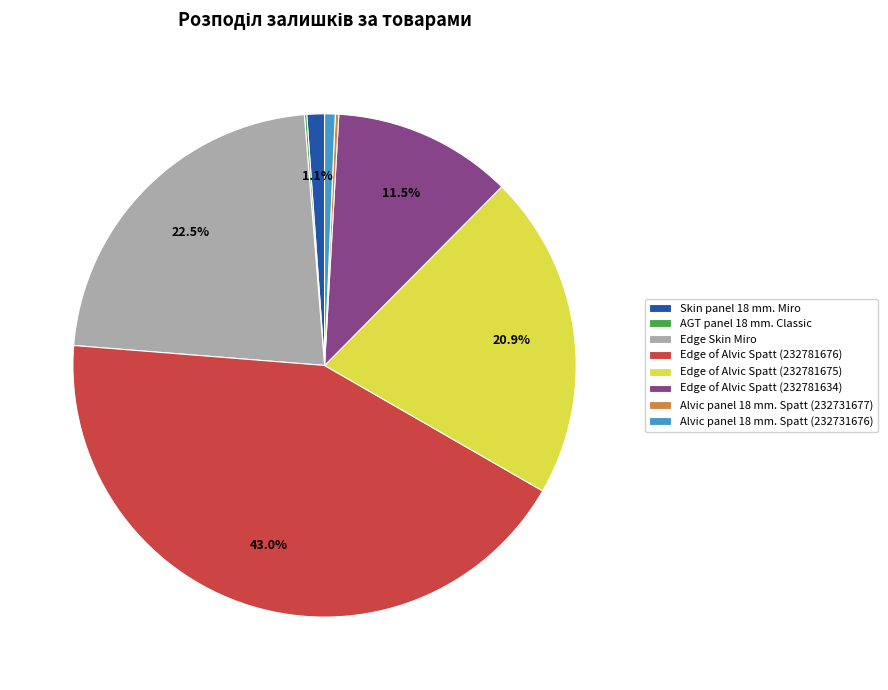

What percentage is the Edge of Alvic Spatt (232781676) slice, to the nearest percent?

43%